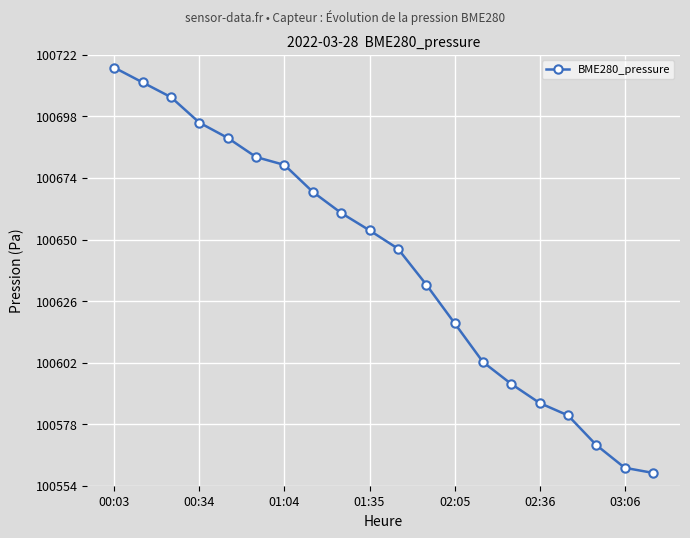

Count the number of data series in this chart.

1